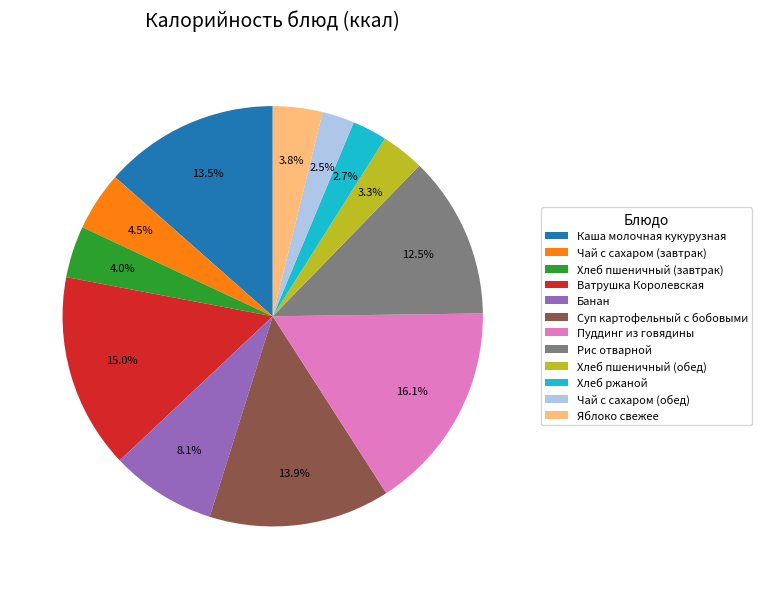

To the nearest percent, what is the difference between the largest and smallest slice percentages?

14%